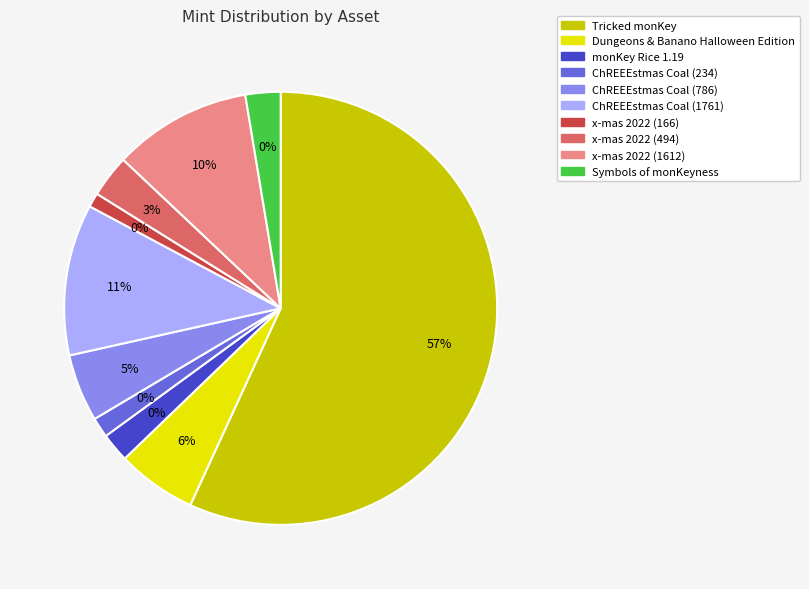

To the nearest percent, what is the combined percentage of x-mas 2022 (494) and Dungeons & Banano Halloween Edition?

9%